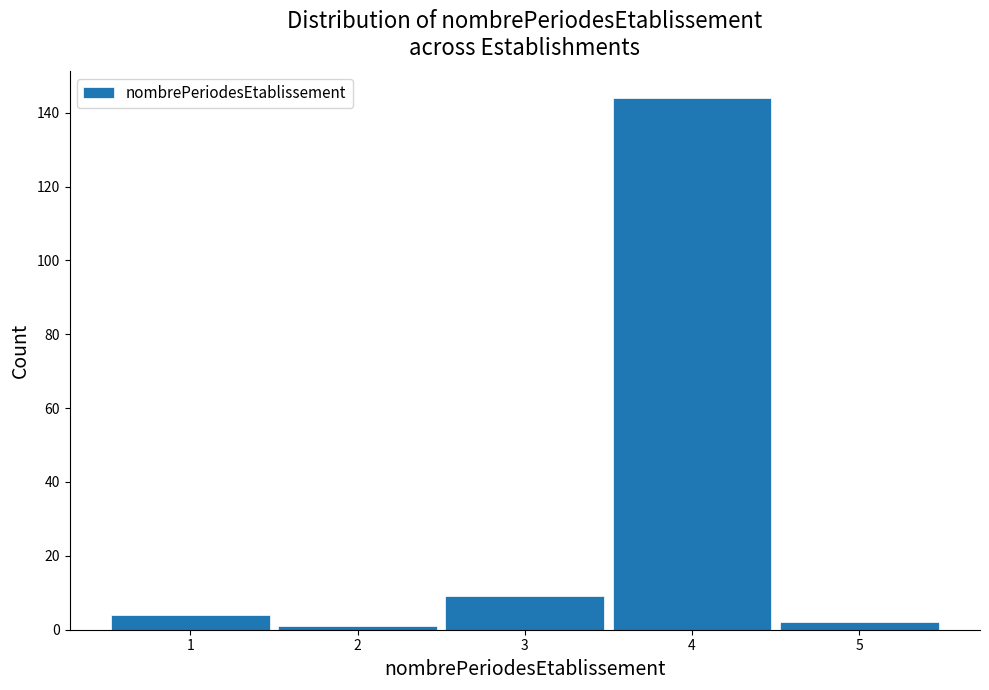

What is the height of the bar covering 3.5 to 4.5 on the x-axis? The values are not printed on the chart, so give them approximately, as read against the axis.

144